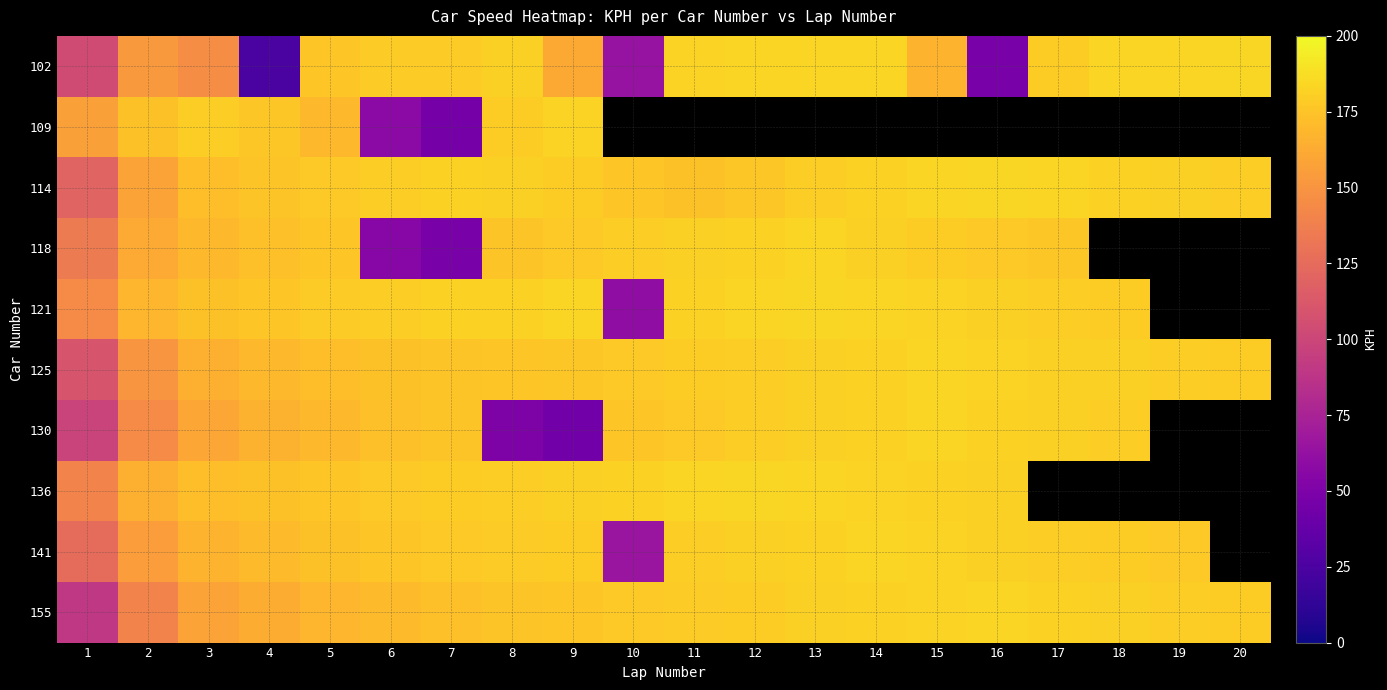

Is it true that 118 equals 178.0 at 16?

True